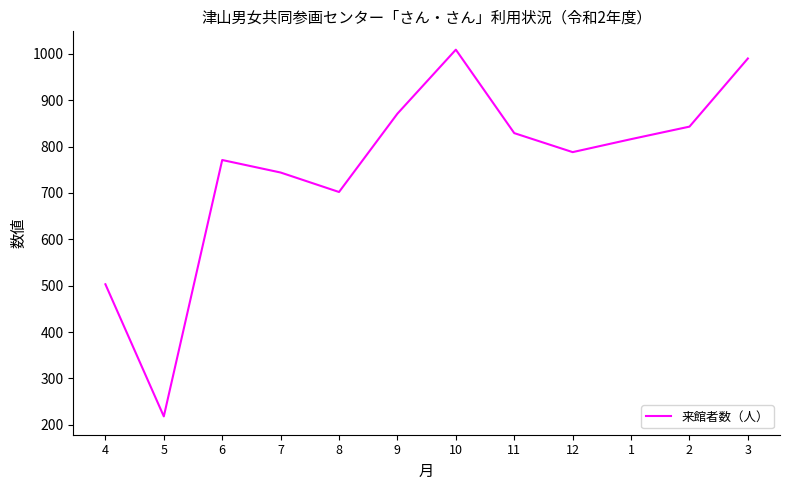

What is the approximate value at 4?

503